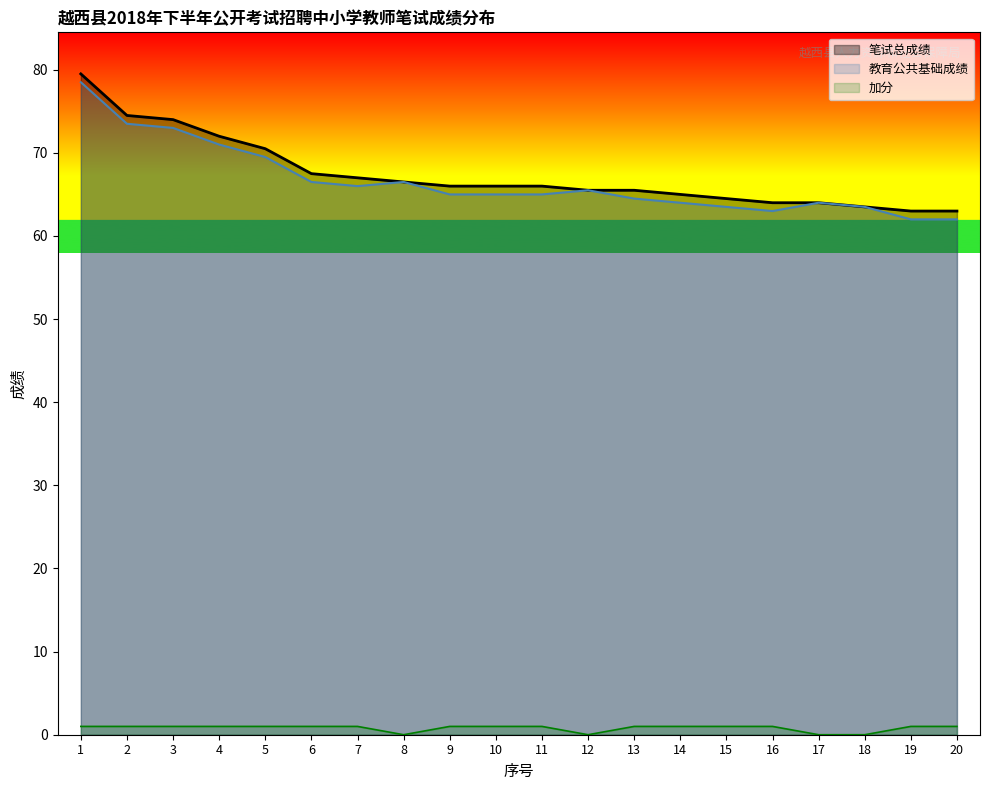

How many data points in 教育公共基础成绩 are above 65?

9